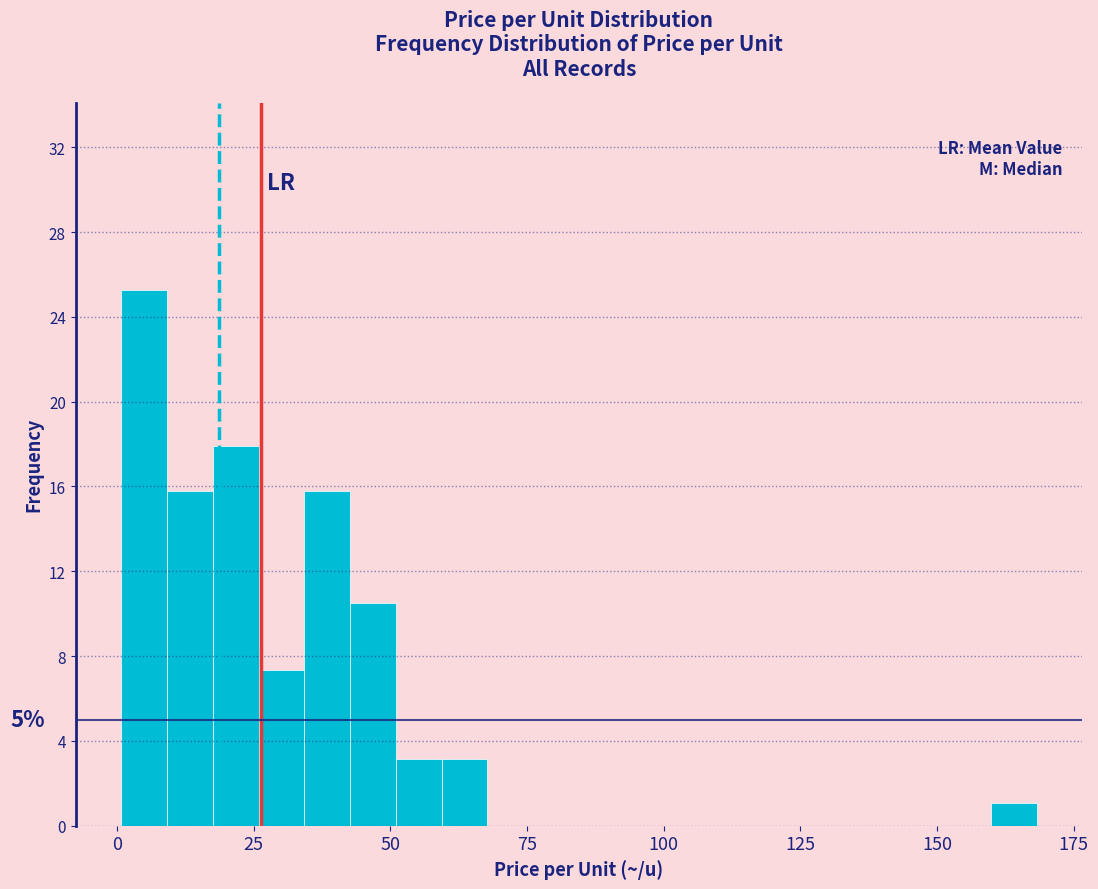

Read against the x-axis, roughly where is the centre of the tallest bar?

5